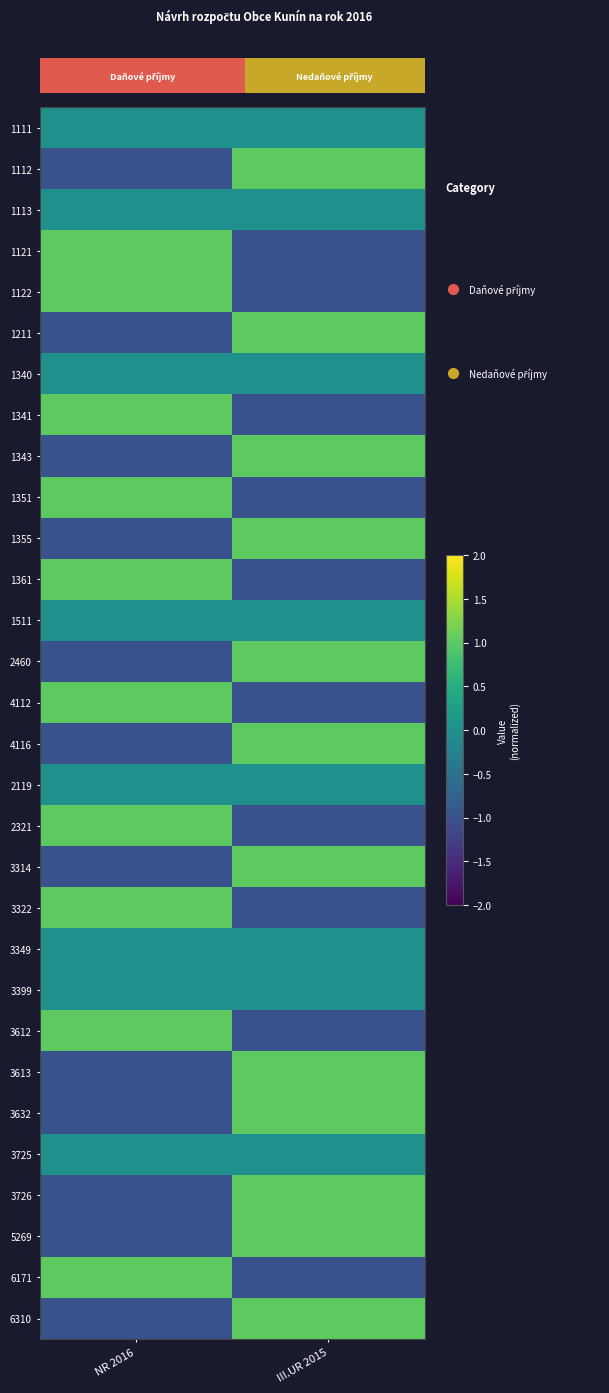

At which category is the sum across all series the highest?

III.UR 2015